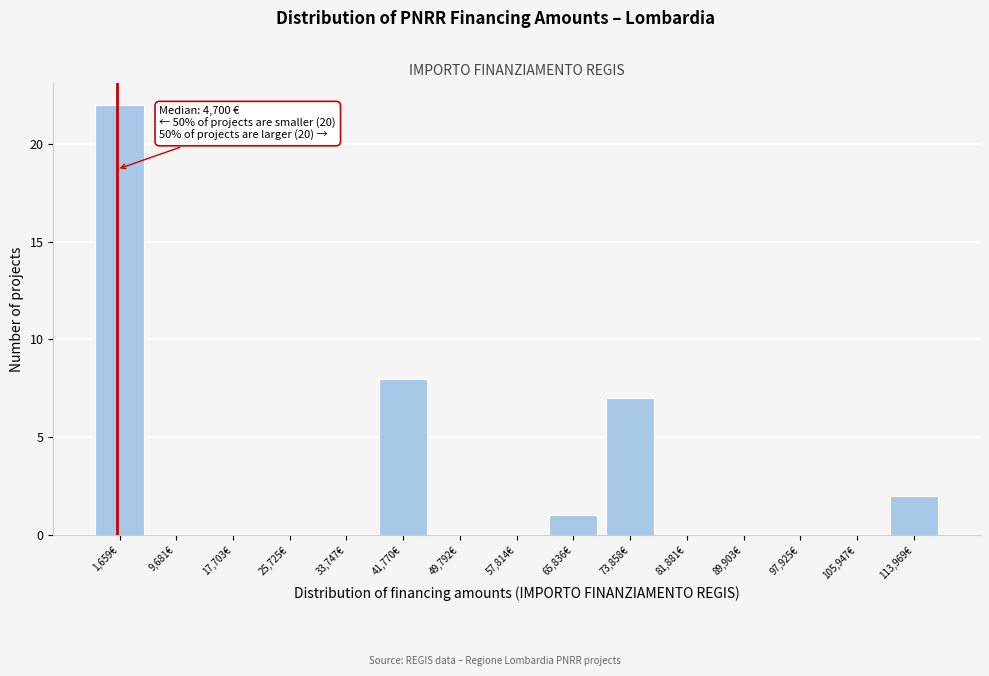

Reading left to right, what are all the values shown in this chart?

1,659€=22	9,681€=0	17,703€=0	25,725€=0	33,747€=0	41,770€=8	49,792€=0	57,814€=0	65,836€=1	73,858€=7	81,881€=0	89,903€=0	97,925€=0	105,947€=0	113,969€=2